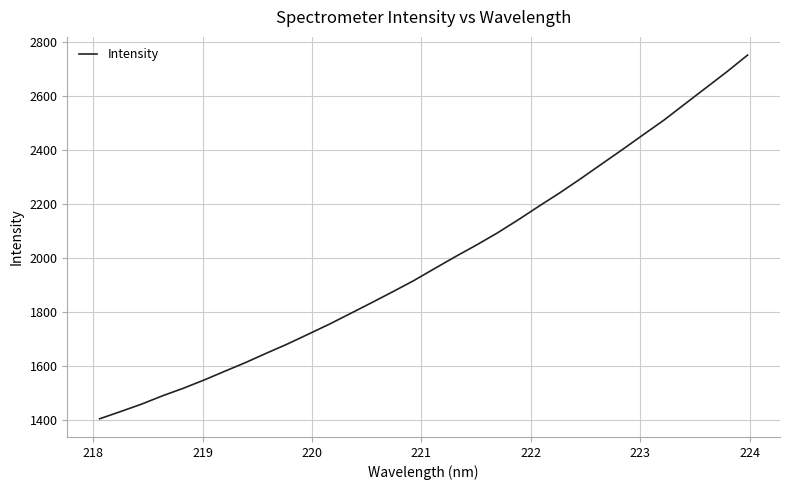

What is the difference between the maximum and minimum values?

1349.5